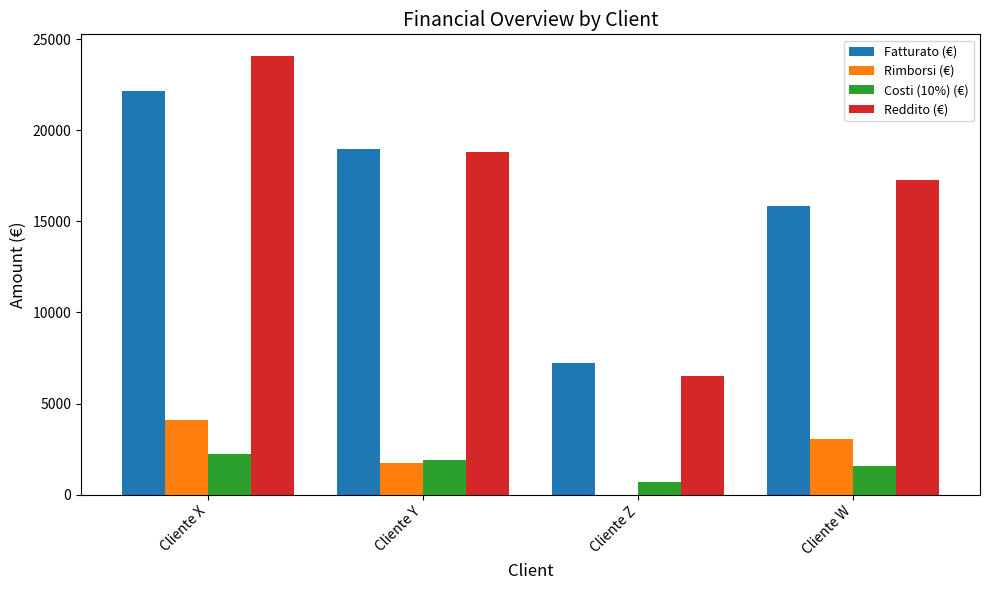

What is the sum of the Costi (10%) (€) values at Cliente Y and Cliente X?

4109.6